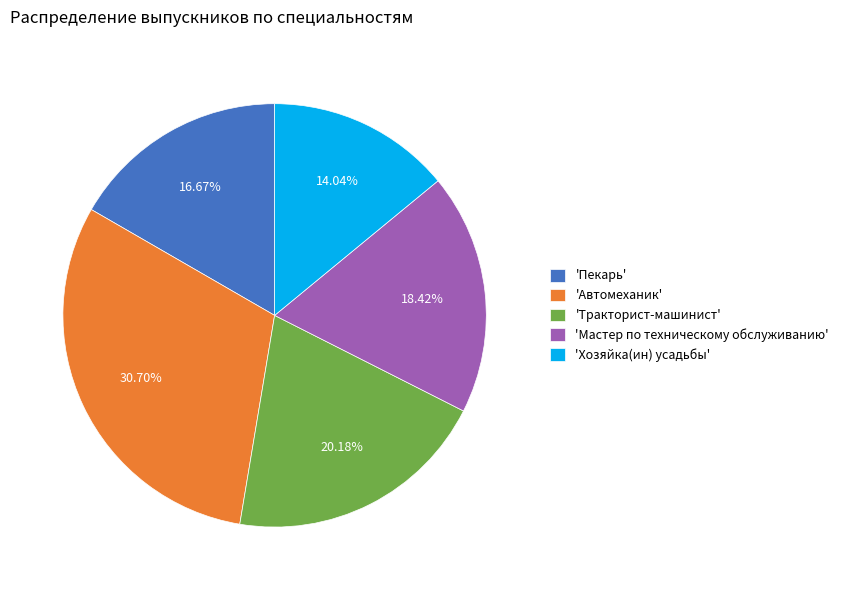

Rank the categories by value from highest to lowest.

'Автомеханик', 'Тракторист-машинист', 'Мастер по техническому обслуживанию', 'Пекарь', 'Хозяйка(ин) усадьбы'